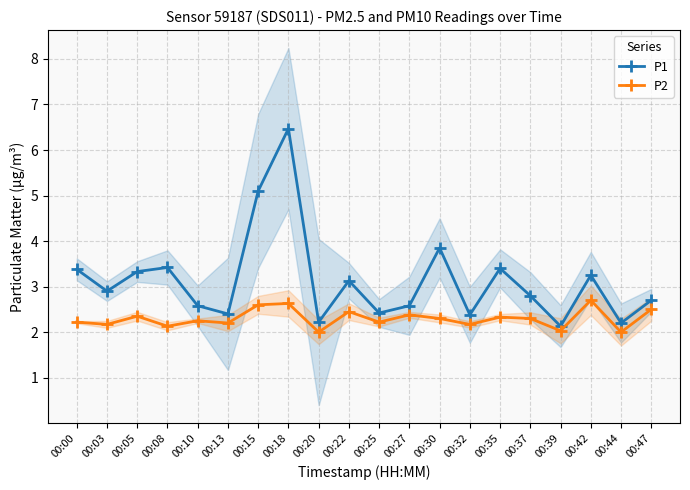

Rank the series by their average value, from lowest to highest.

P2, P1